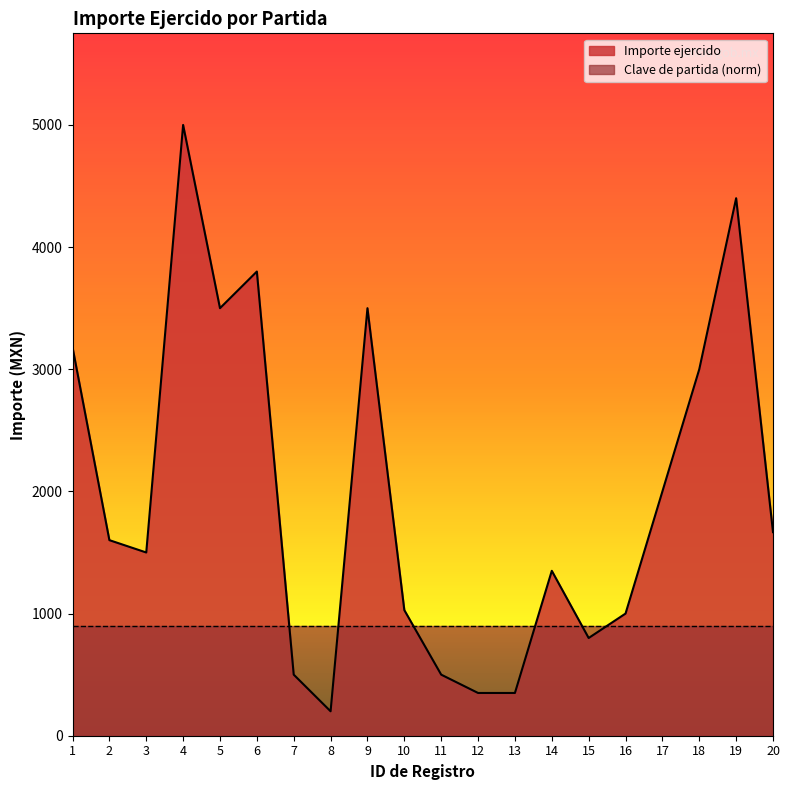

What is the value of the 3rd point from the left?

1500.0